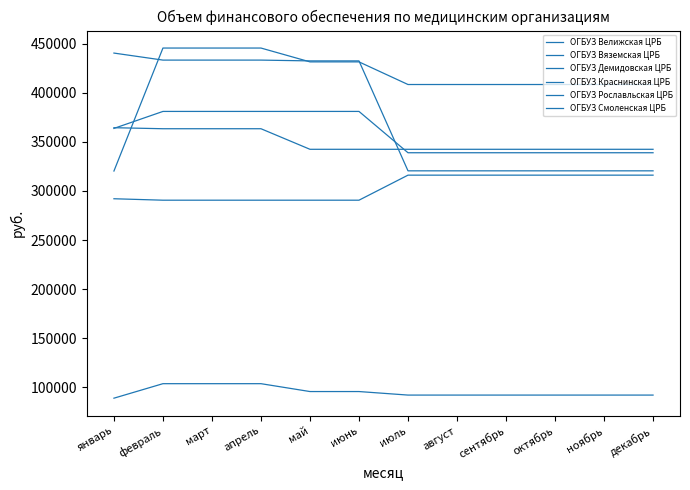

Between август and январь, which is larger?

август